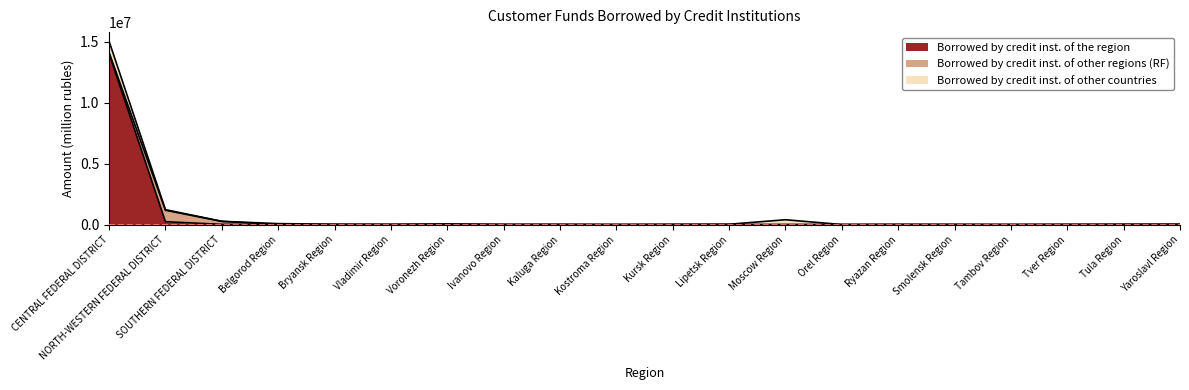

Is the value of Borrowed by credit inst. of other countries at Lipetsk Region greater than the value of Borrowed by credit inst. of other regions (RF) at Belgorod Region?

Yes